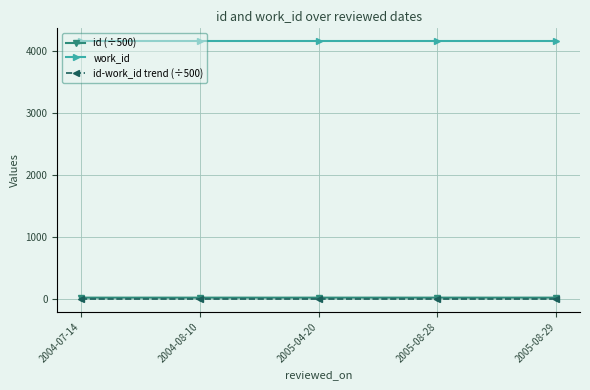

What is the label of the 1st point from the right?

2005-08-29